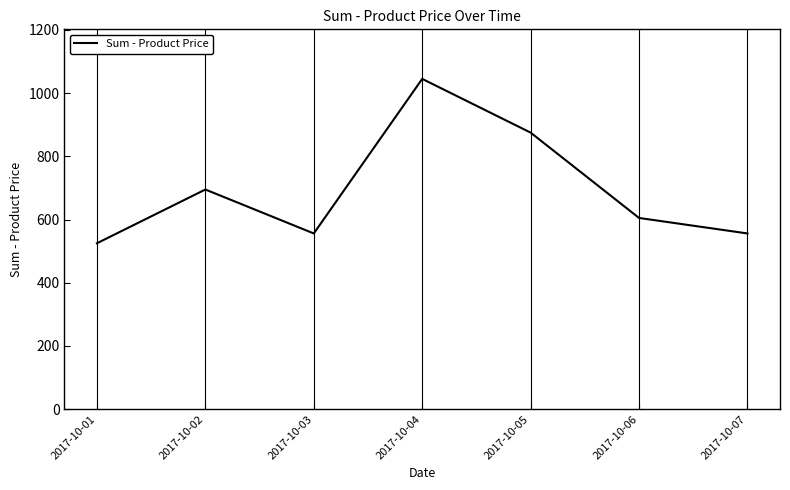

Where is the first local maximum?

2017-10-02